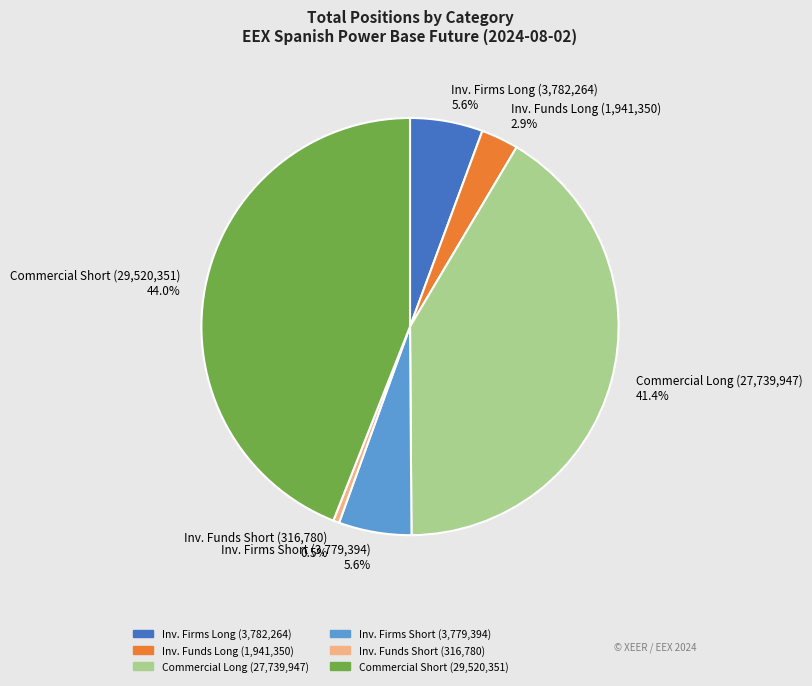

Count the number of slices in the pie.

6